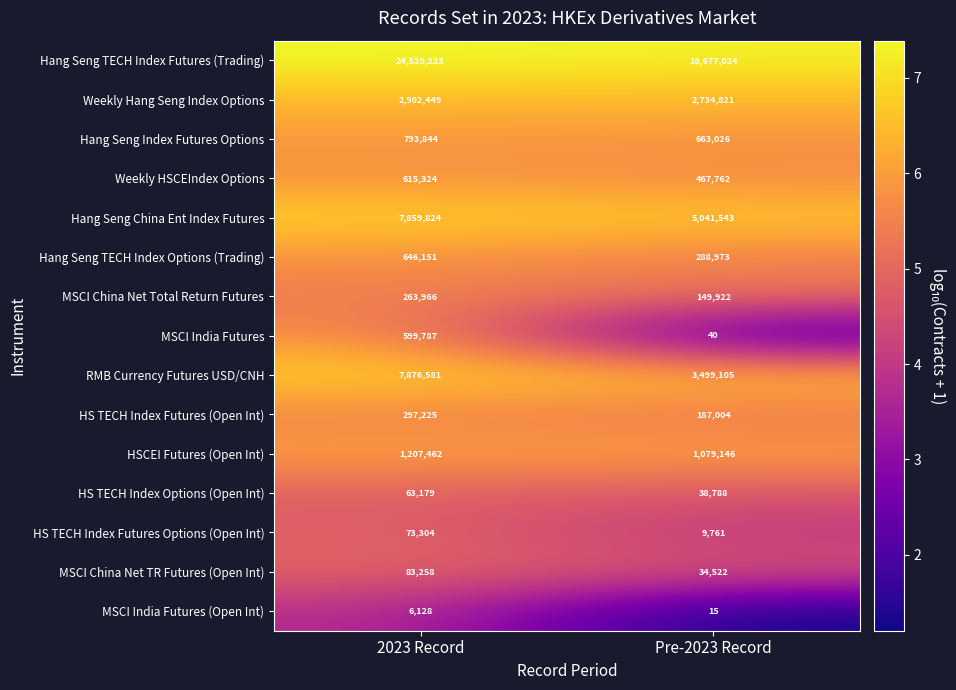

Reading left to right, what are all the values shown in this chart?

Hang Seng TECH Index Futures (Trading): 2023 Record=24529223	Pre-2023 Record=18677024
Weekly Hang Seng Index Options: 2023 Record=2902449	Pre-2023 Record=2734821
Hang Seng Index Futures Options: 2023 Record=793844	Pre-2023 Record=663026
Weekly HSCEIndex Options: 2023 Record=615324	Pre-2023 Record=467762
Hang Seng China Ent Index Futures: 2023 Record=7859824	Pre-2023 Record=5041543
Hang Seng TECH Index Options (Trading): 2023 Record=646151	Pre-2023 Record=288973
MSCI China Net Total Return Futures: 2023 Record=263966	Pre-2023 Record=149922
MSCI India Futures: 2023 Record=599787	Pre-2023 Record=40
RMB Currency Futures USD/CNH: 2023 Record=7876581	Pre-2023 Record=3499105
HS TECH Index Futures (Open Int): 2023 Record=297225	Pre-2023 Record=187004
HSCEI Futures (Open Int): 2023 Record=1207462	Pre-2023 Record=1079146
HS TECH Index Options (Open Int): 2023 Record=63179	Pre-2023 Record=38788
HS TECH Index Futures Options (Open Int): 2023 Record=73304	Pre-2023 Record=9761
MSCI China Net TR Futures (Open Int): 2023 Record=83258	Pre-2023 Record=34522
MSCI India Futures (Open Int): 2023 Record=6128	Pre-2023 Record=15